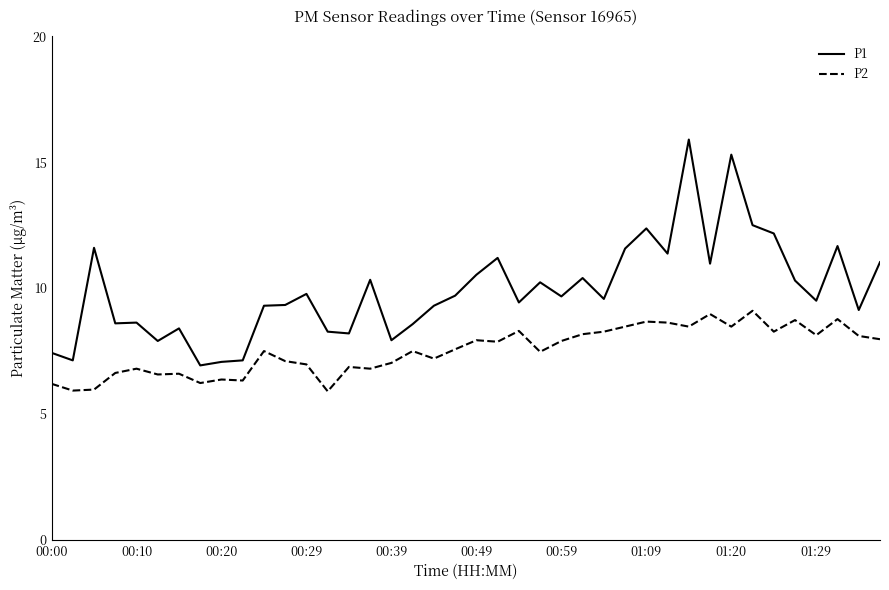

Which series has the largest total across all categories?

P1